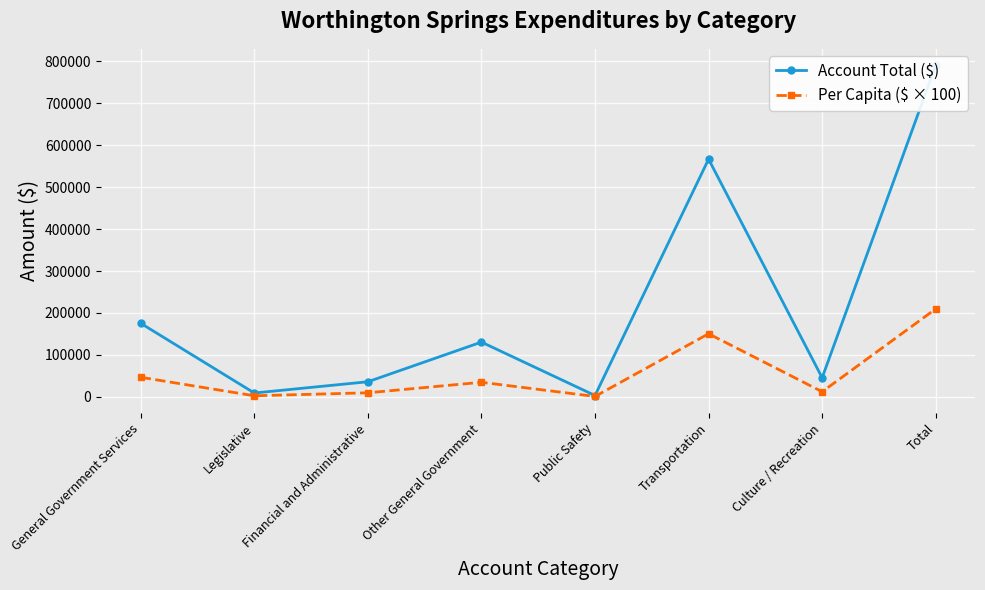

What is the sum of the Account Total ($) values at Transportation and Total?

1357684.0